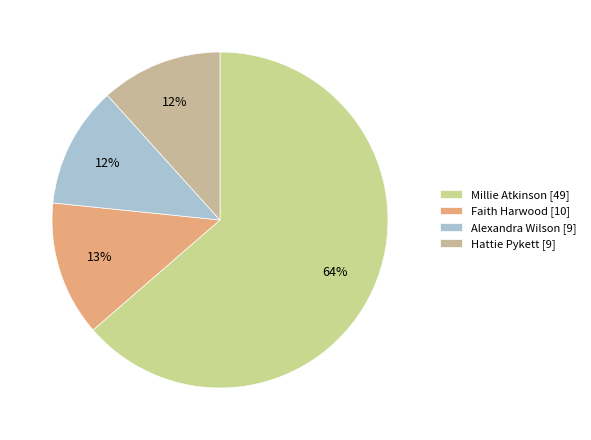

To the nearest percent, what percentage of the pie is Millie Atkinson?

64%